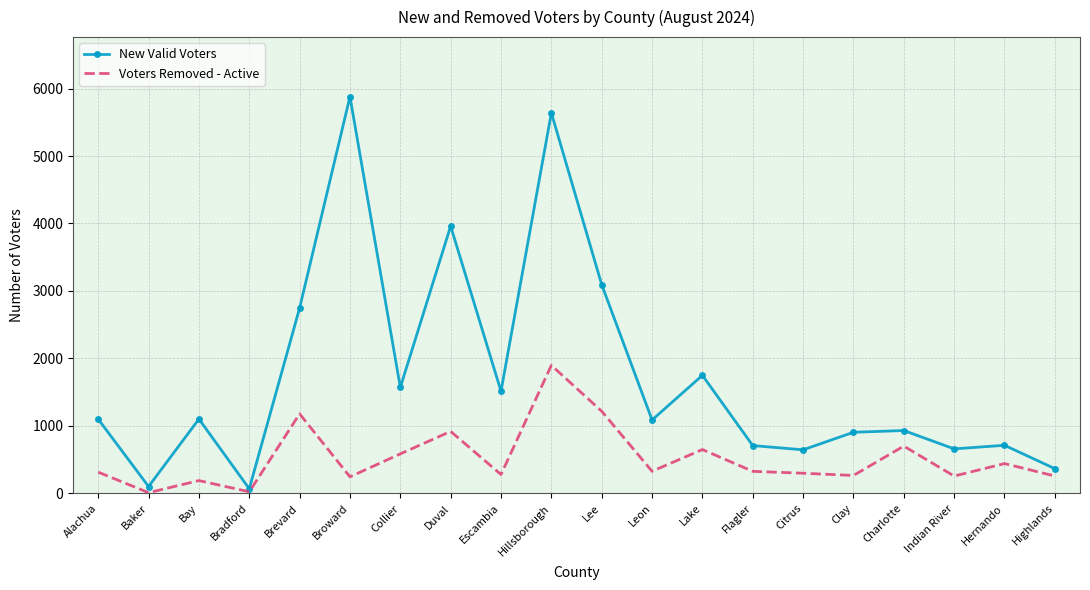

True or false: New Valid Voters has a value of 216 at Citrus.

False